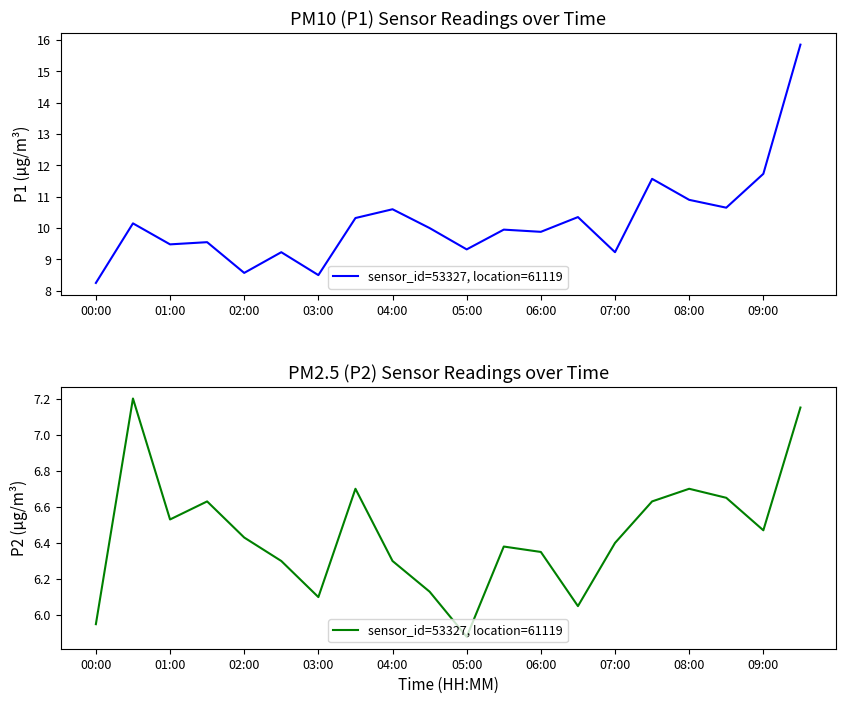

What is the average value?

6.4